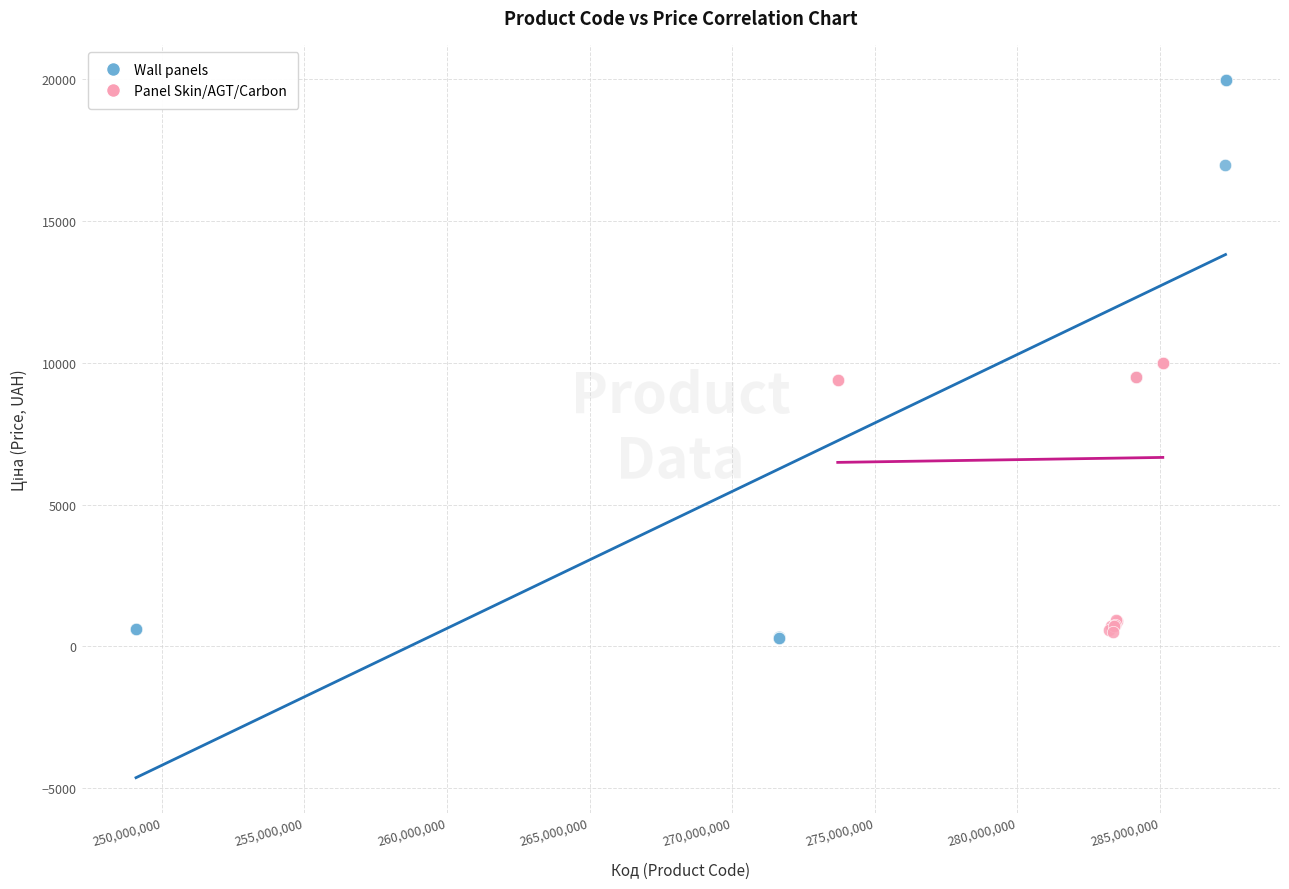

Which series contains the highest Y value?

Wall panels